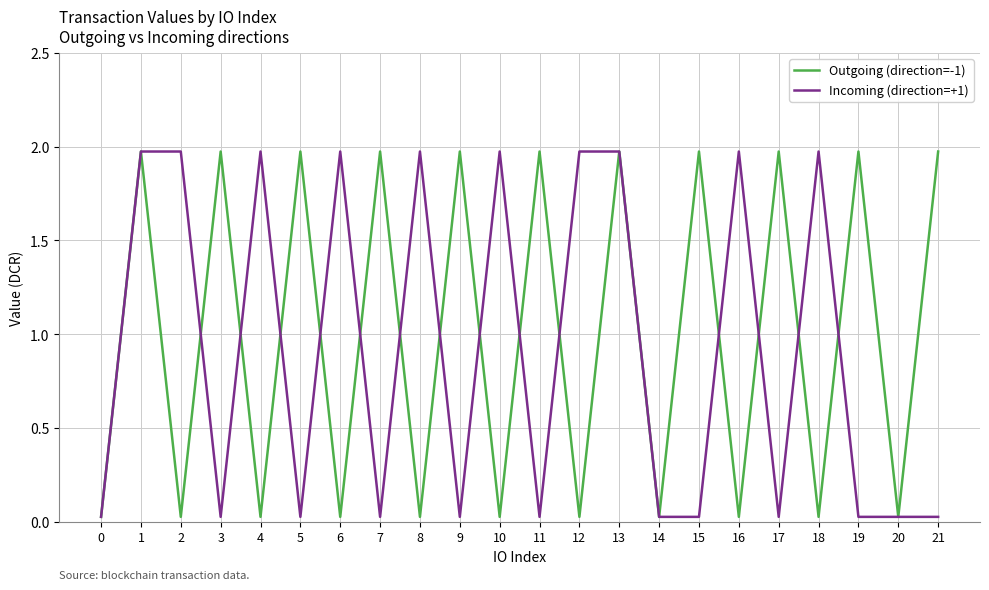

True or false: Outgoing (direction=-1) has a value of 1.2 at 9.

False